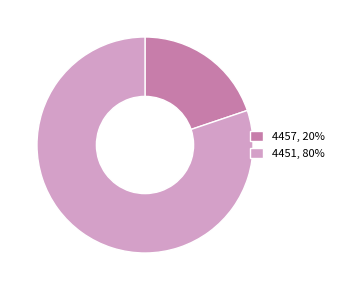

Does any single category account for the majority?

Yes